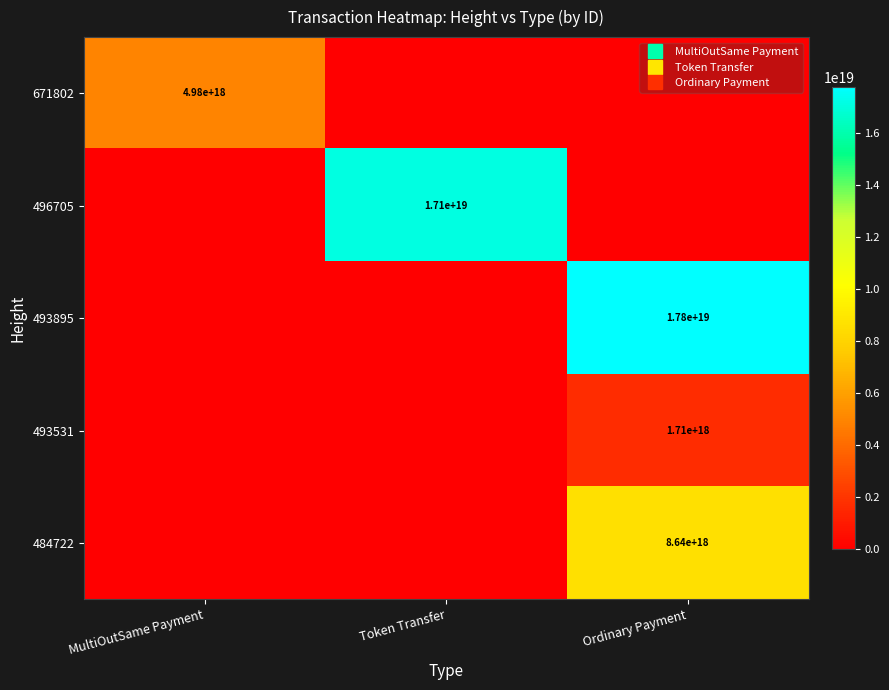

How many series are shown in this chart?

5